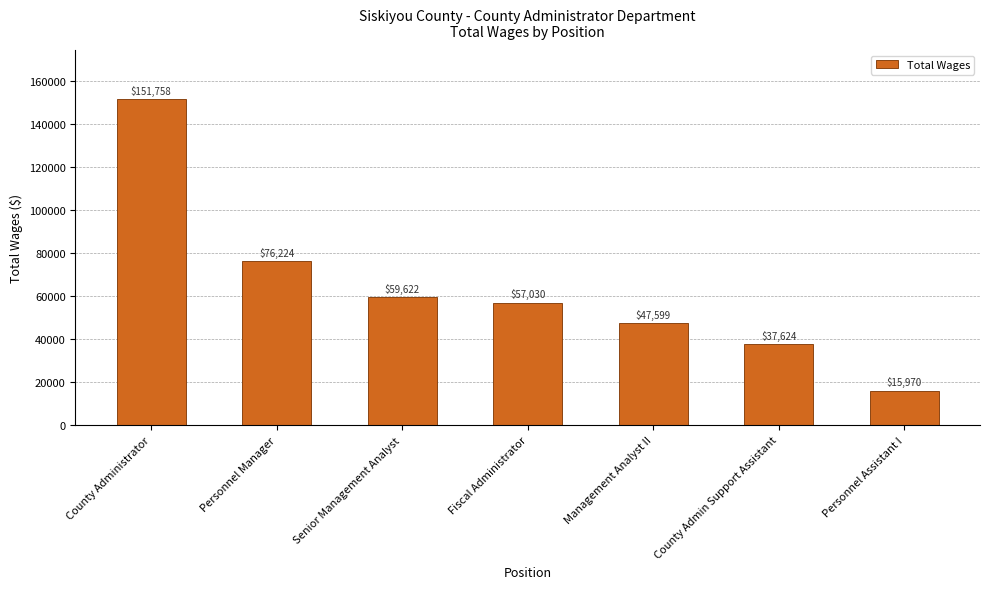

What is the label of the 5th bar from the left?

Management Analyst II